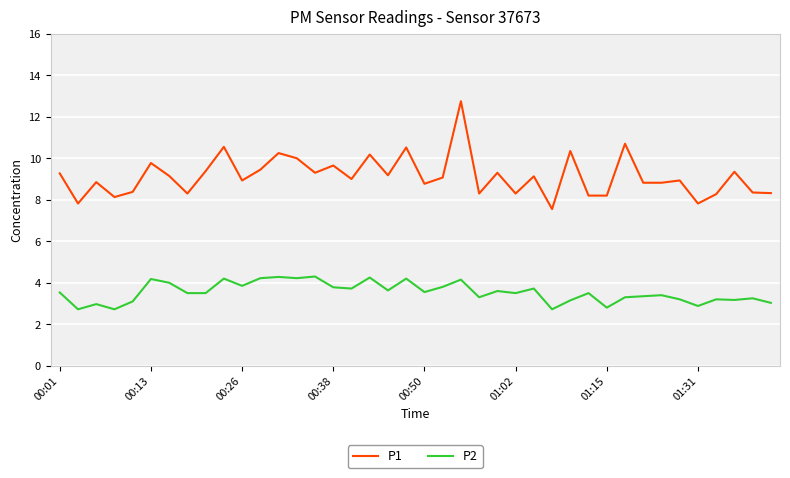

True or false: P1 and P2 cross at least once.

False